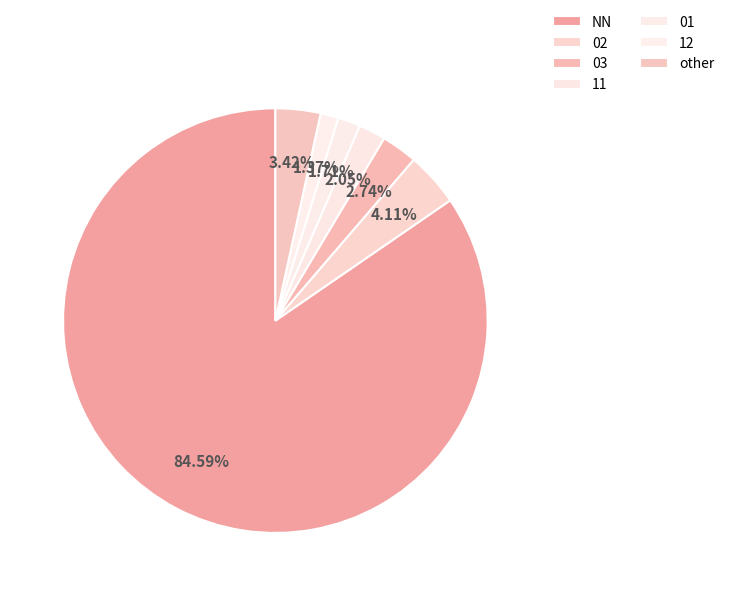

Which slice is the smallest?

12